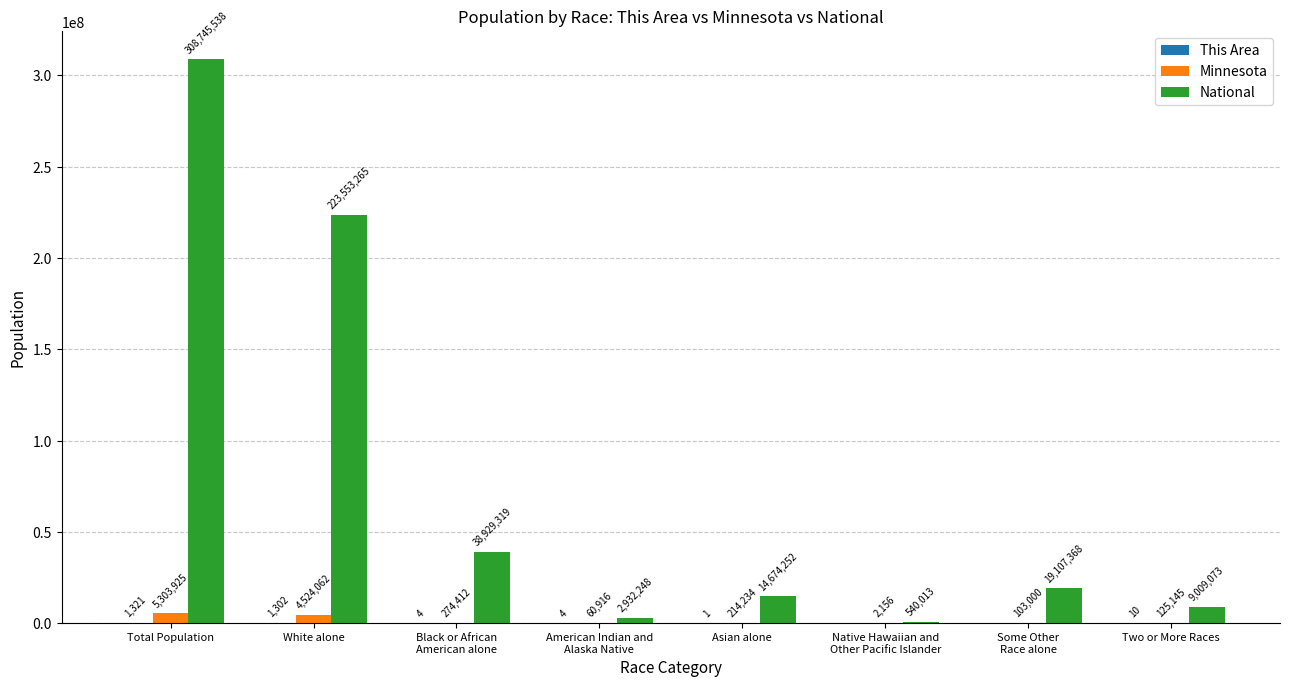

At which category is the sum across all series the highest?

Total Population